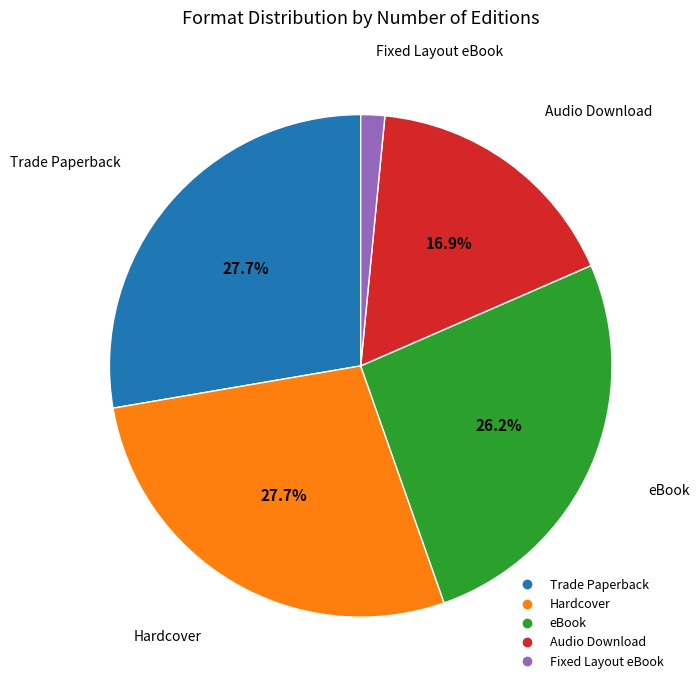

Is it true that Audio Download is 8% of the pie?

False